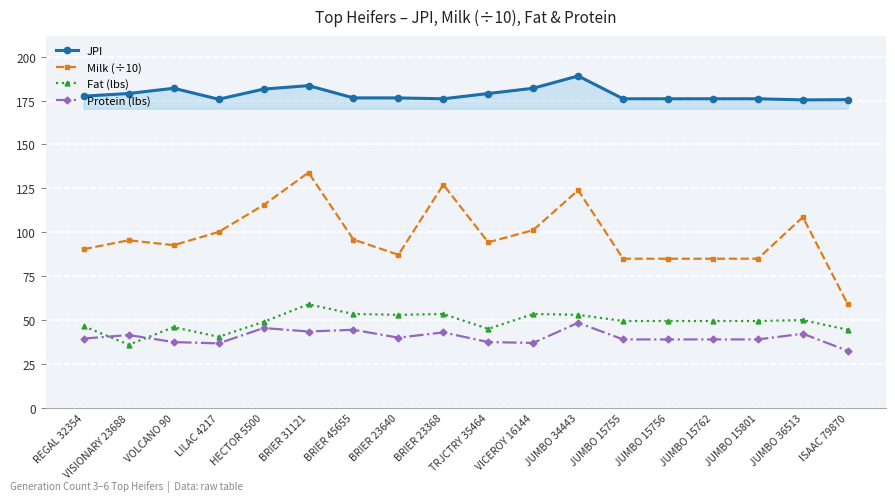

Which series changed the most between BRIER 23368 and ISAAC 79870?

Milk (÷10)